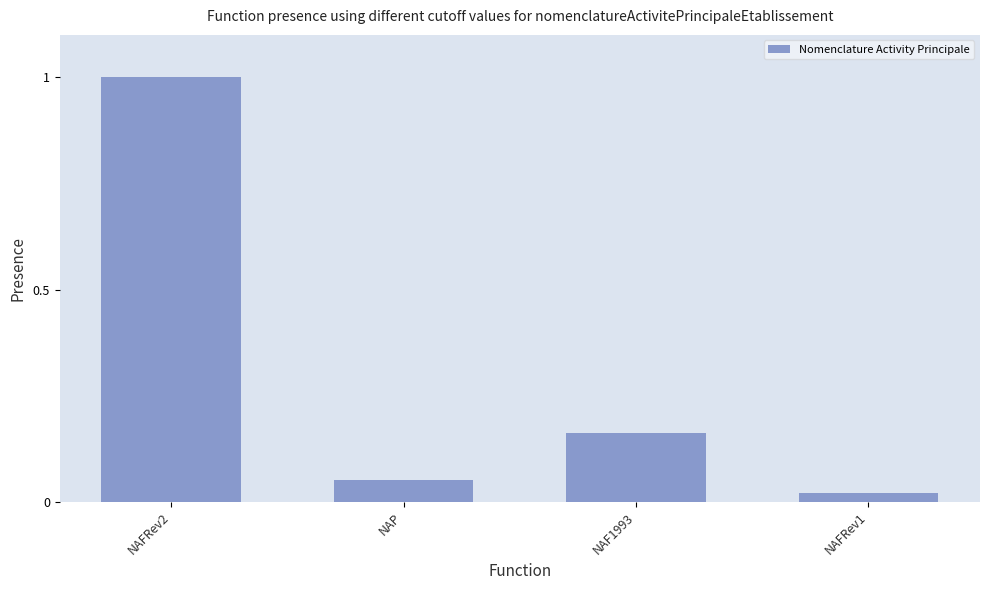

What is the difference between the maximum and second lowest values?

0.9